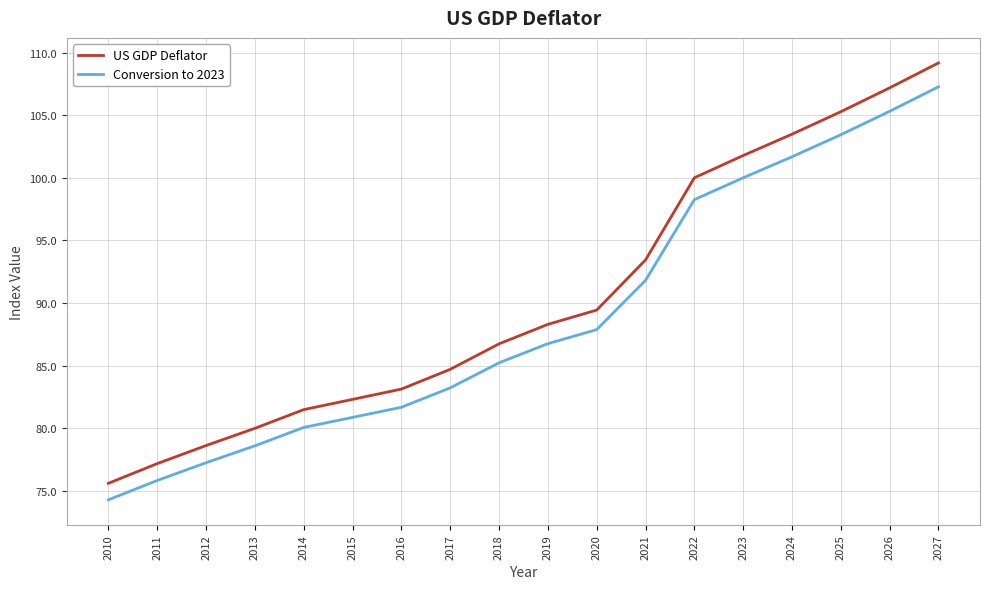

At which label does US GDP Deflator reach its minimum?

2010